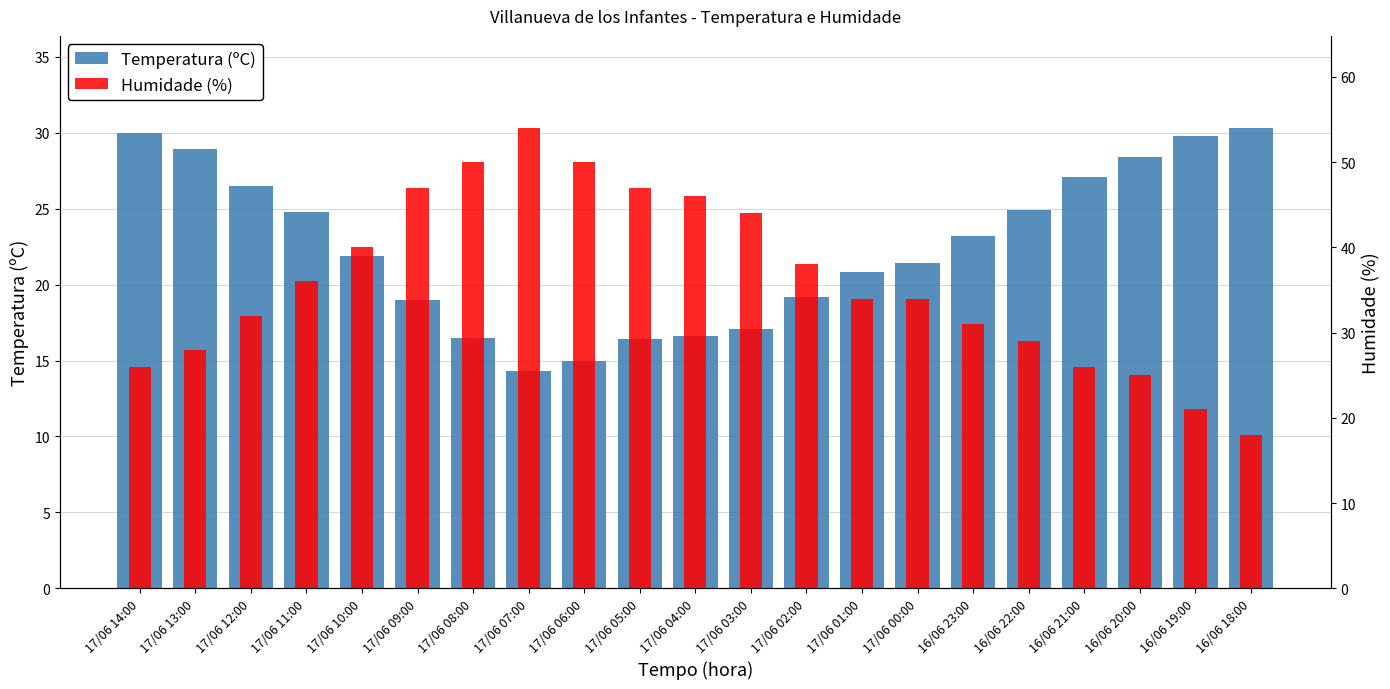

Rank the series at 17/06 13:00 from highest to lowest value.

Temperatura (ºC), Humidade (%)